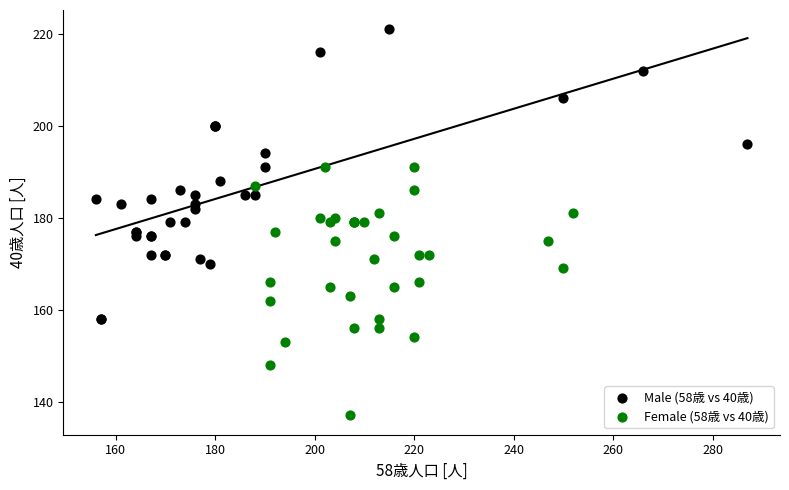

Which series contains the lowest Y value?

Female (58歳 vs 40歳)